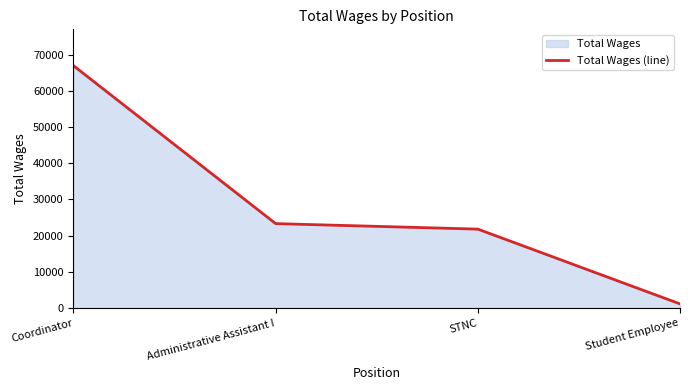

Count the number of categories in the chart.

4